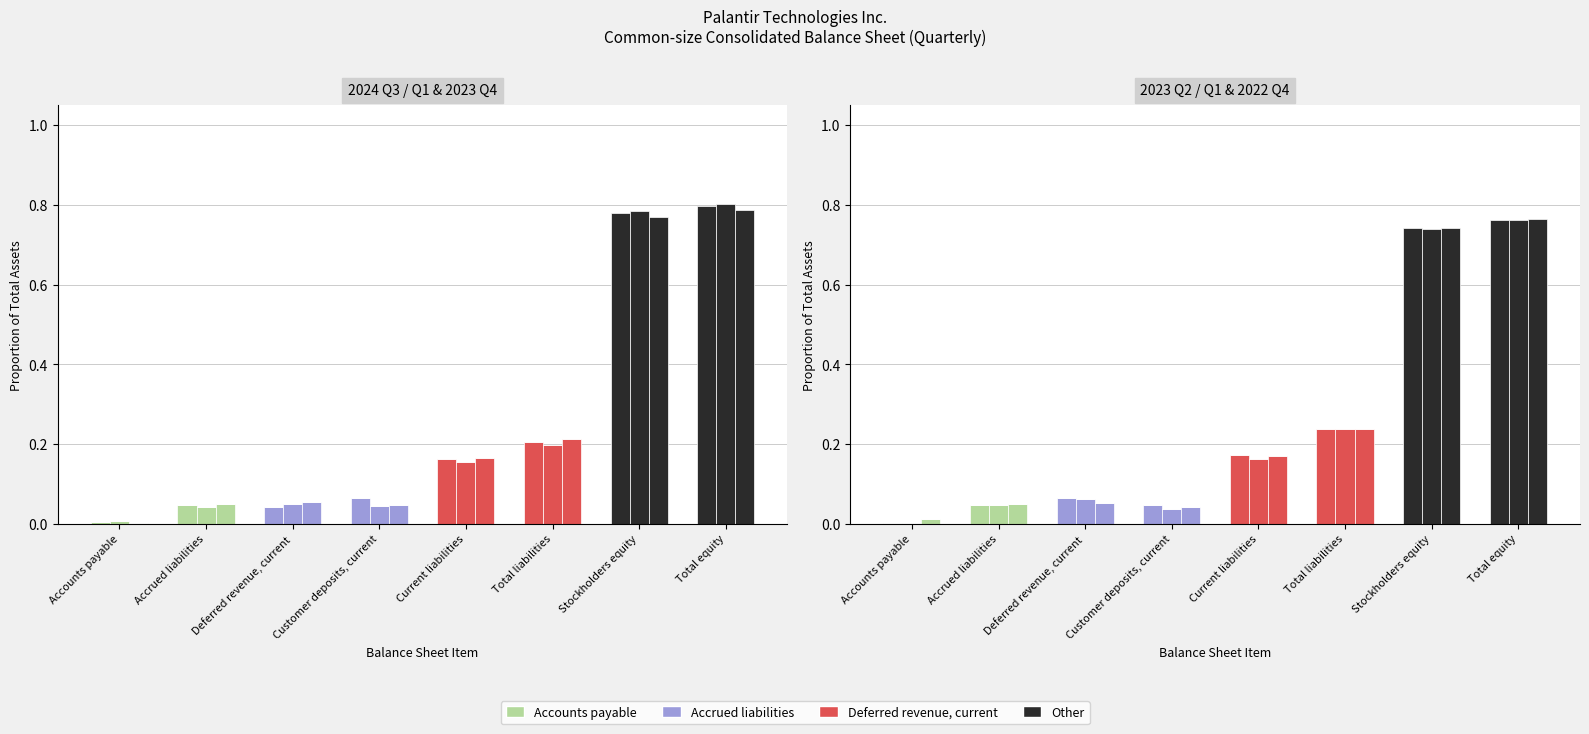

Which category has the lowest value in the Accrued liabilities series?

Accounts payable